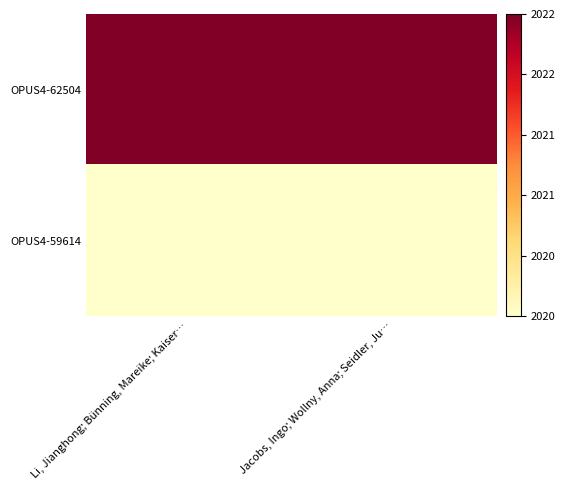

What is the spread (max minus min) of values at Li, Jianghong; Bünning, Mareike; Kaiser…?

2